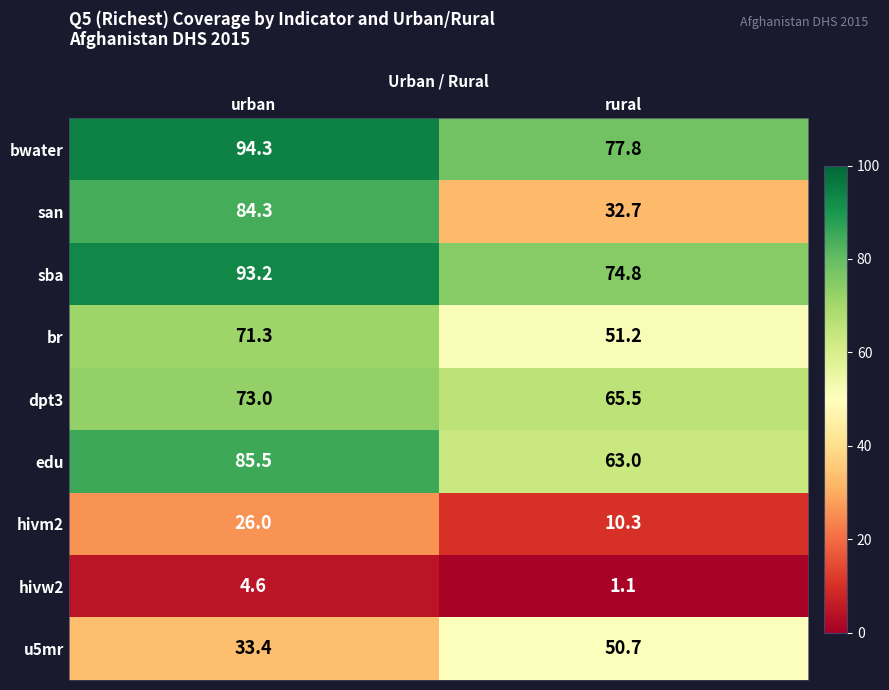

At which category is the sum across all series the highest?

urban